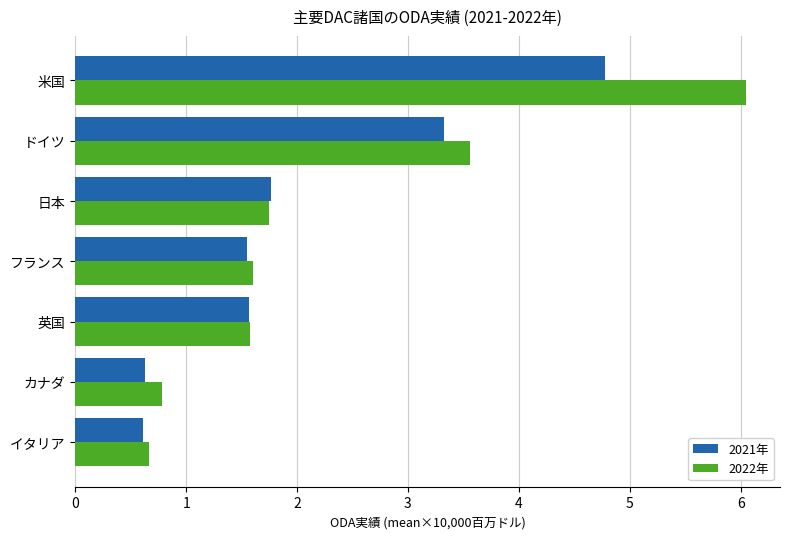

At how many categories does at least one series exceed 5?

1